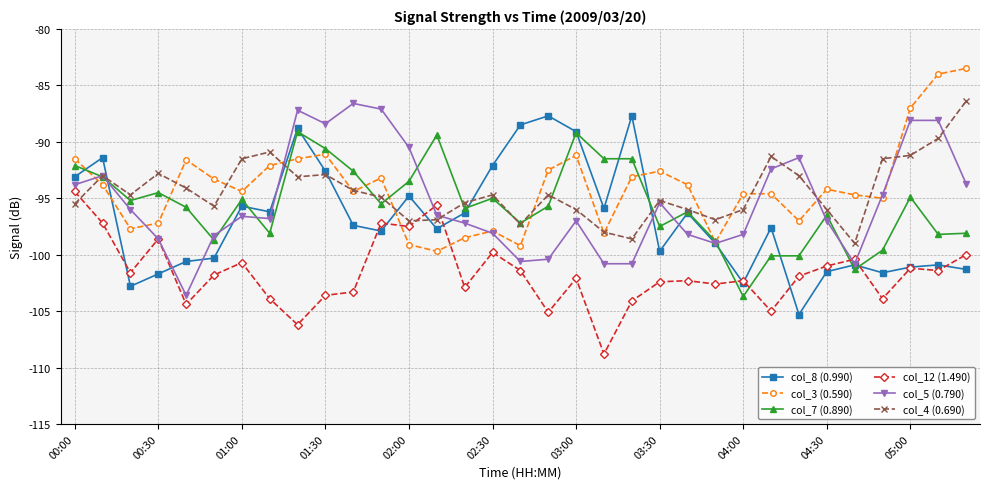

What is the average value of the col_7 (0.890) series?

-95.6